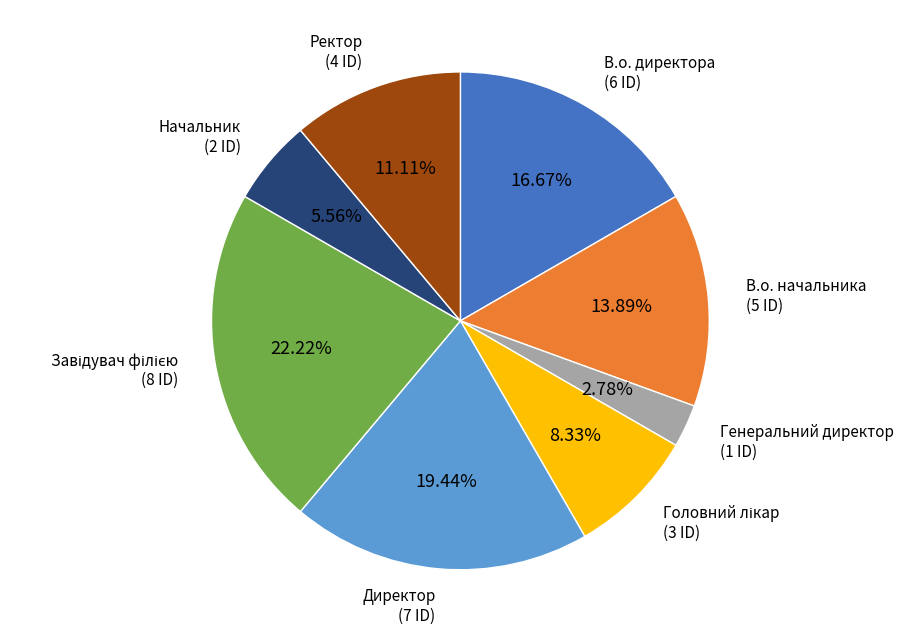

Combined, do Ректор and В.о. начальника account for over 50%?

No